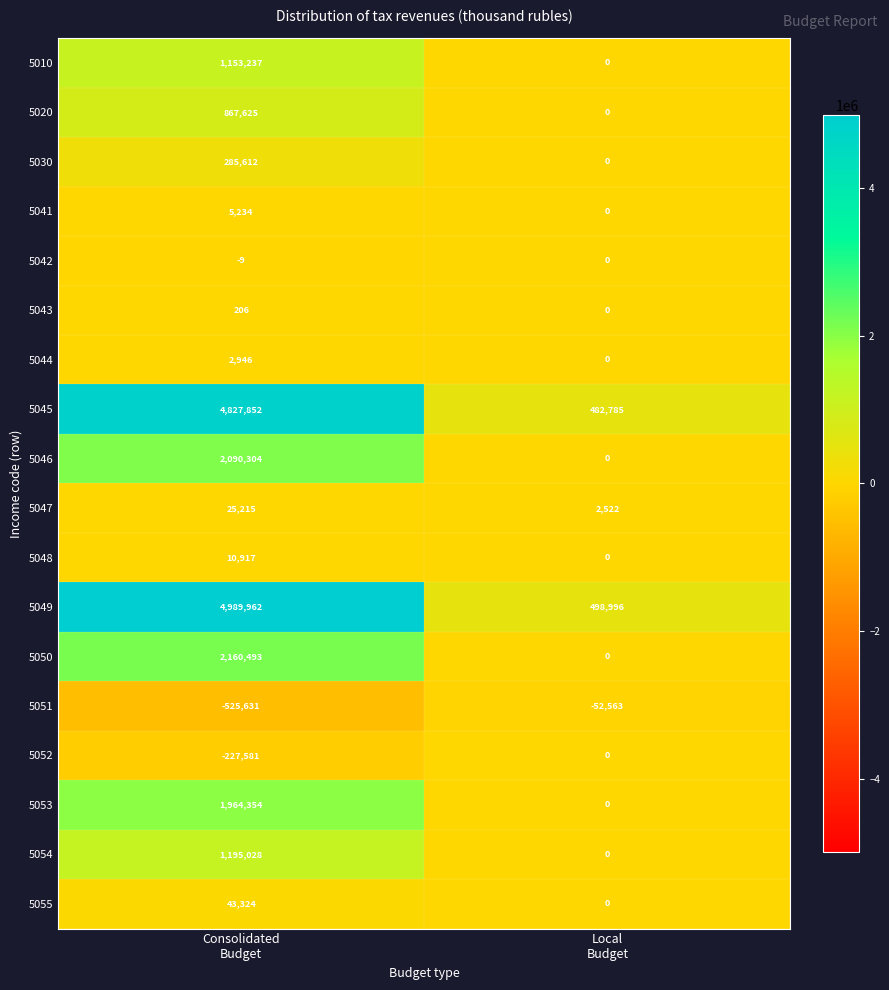

What is the greatest value displayed?

4989962